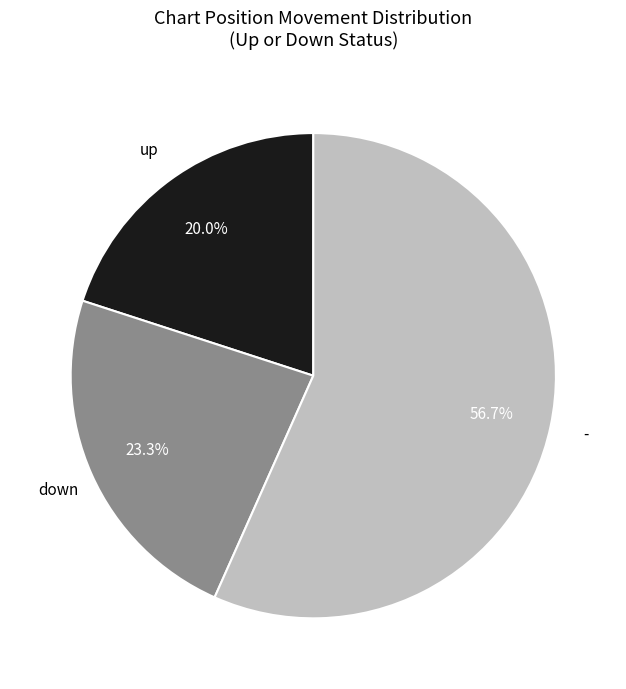

Count the number of slices in the pie.

3